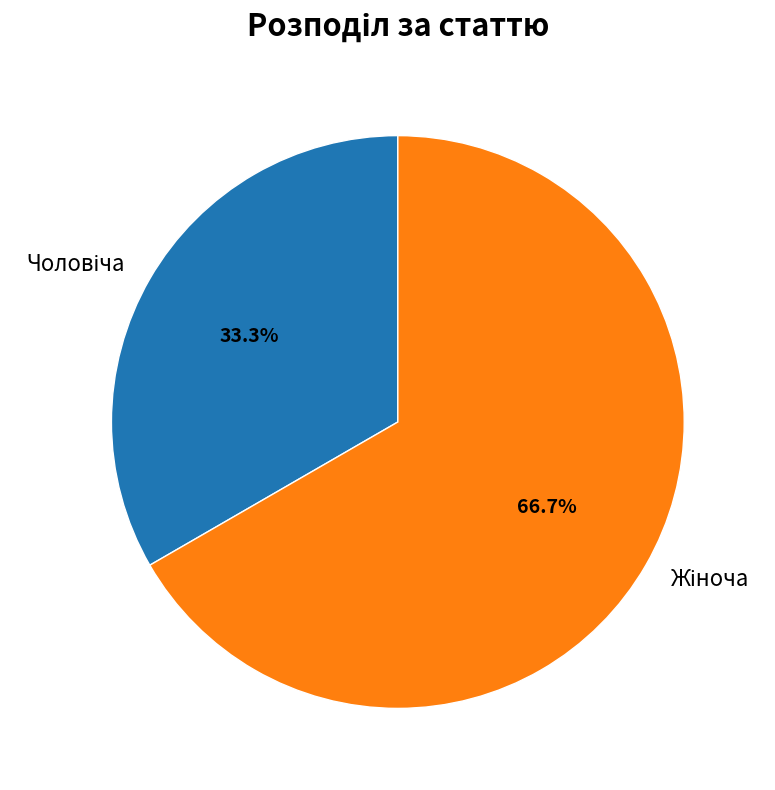

Does any single category account for the majority?

Yes